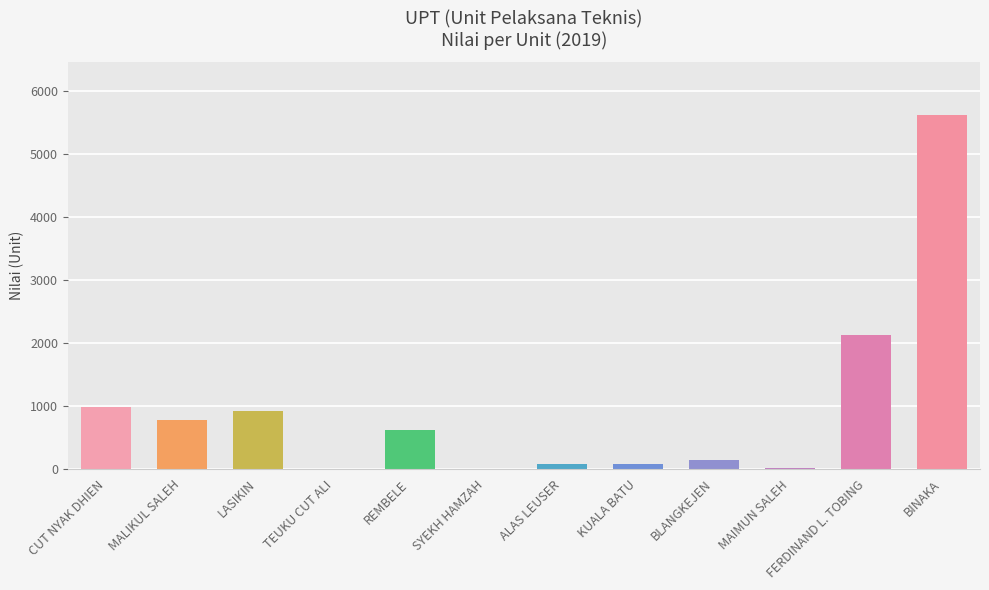

What is the difference between the maximum and minimum values?

5610